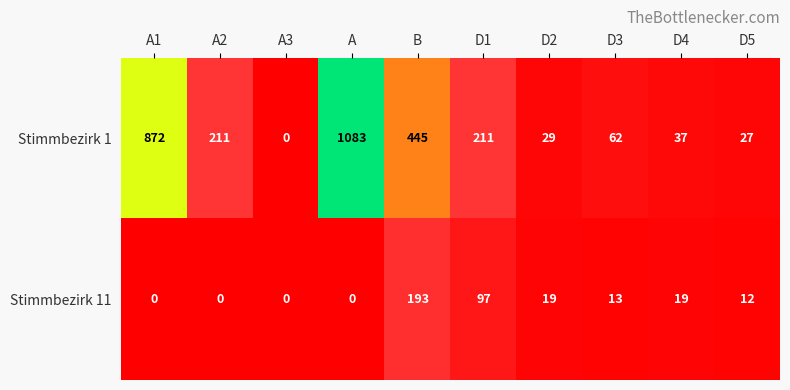

What is the difference between the maximum and minimum values in the Stimmbezirk 11 series?

193